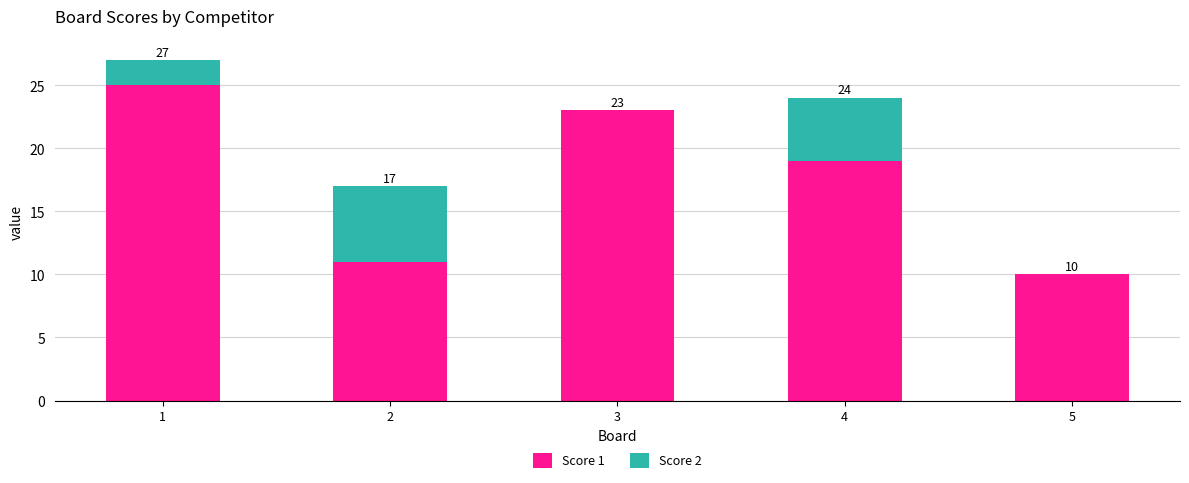

What is the sum of all Score 2 values?

13